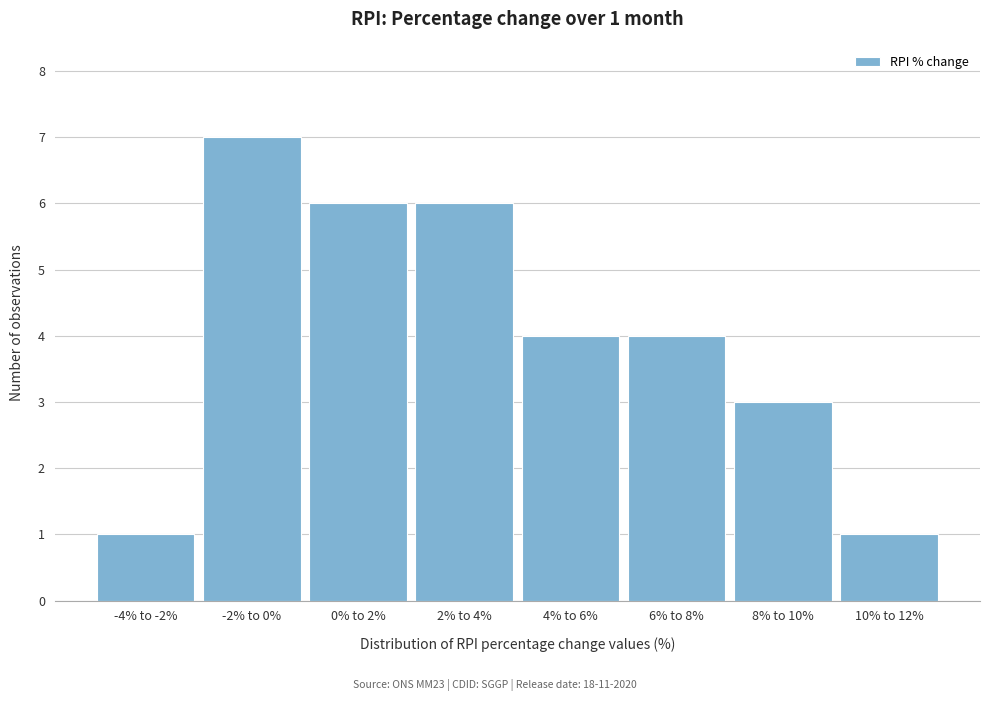

Reading left to right, list all the values displayed in this chart.

1	7	6	6	4	4	3	1